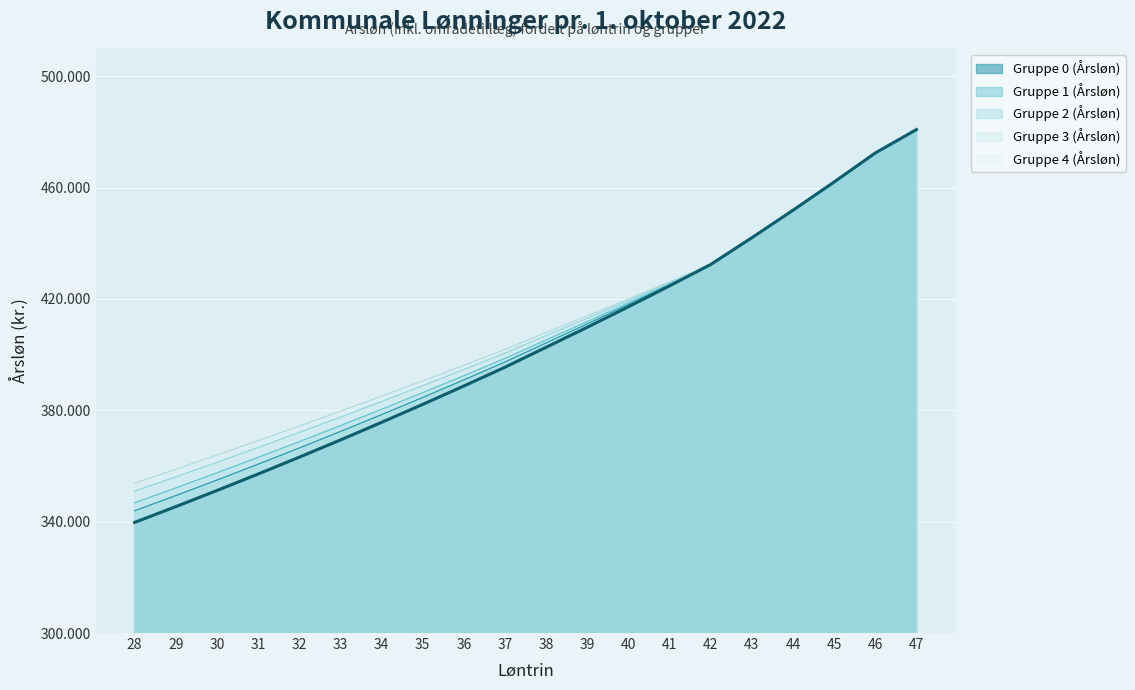

What is the difference between the maximum and minimum values in the Gruppe 1 (Årsløn) series?

136951